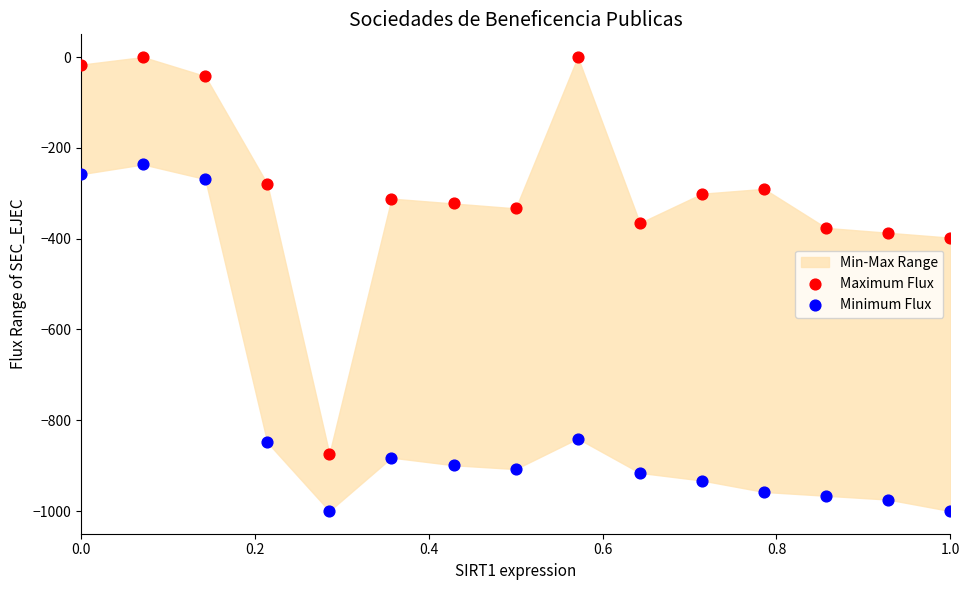

Which series reaches the minimum Y coordinate?

Minimum Flux